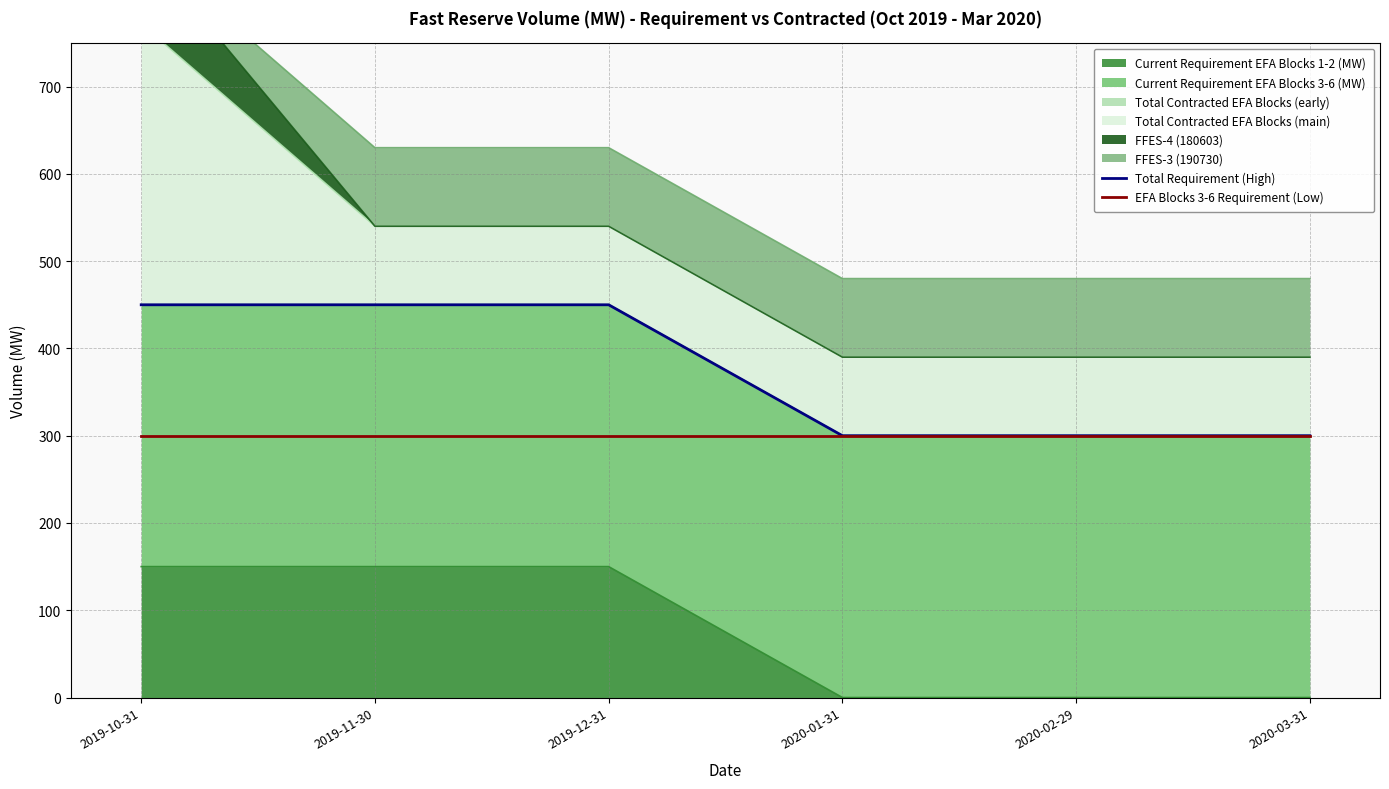

Does the chart display data point markers on the line(s)?

No